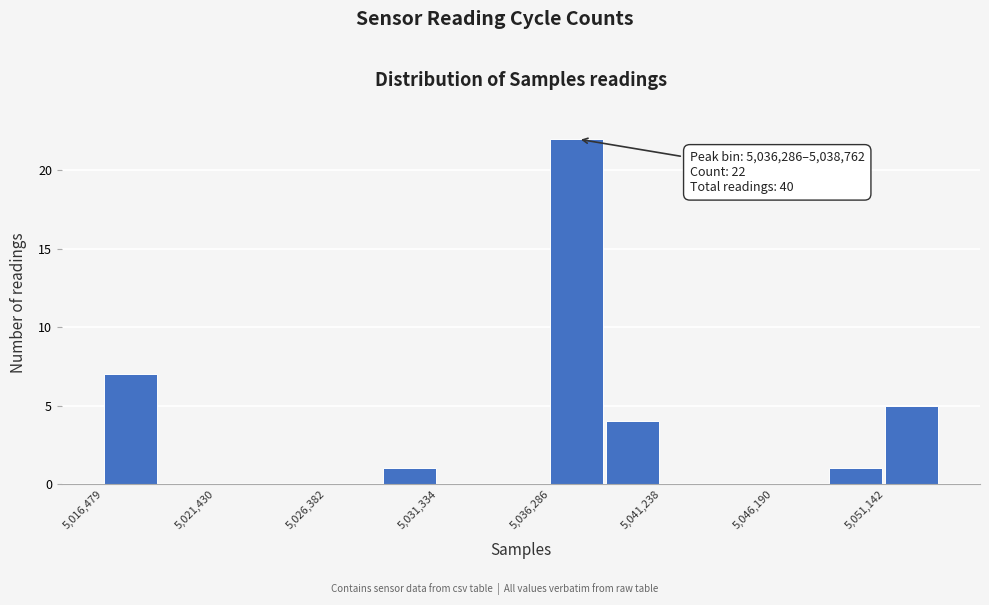

Over which range of the x-axis is the bar tallest?

5036500 to 5039000